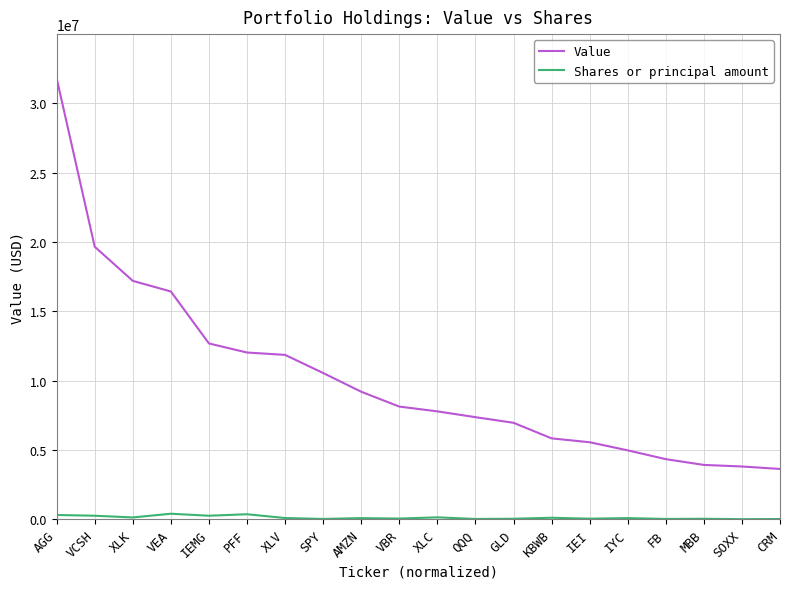

In Shares or principal amount, how many points are lower than both neighbors (excluding endpoints)?

8